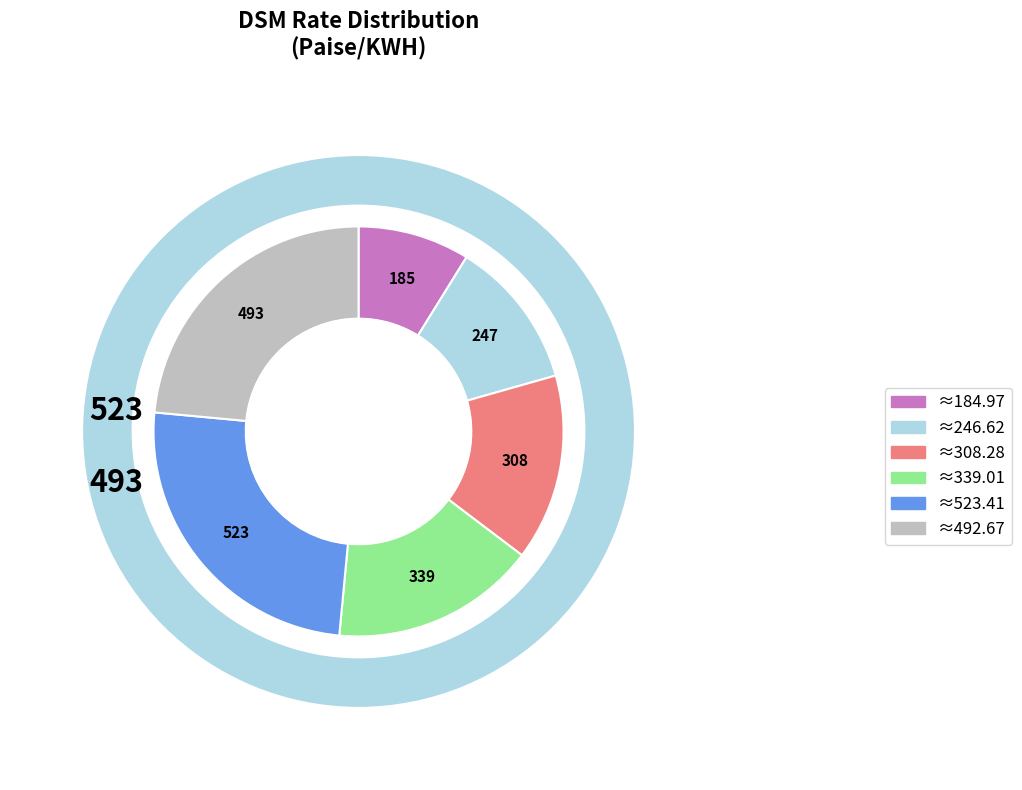

Which slice is the largest?

523.41